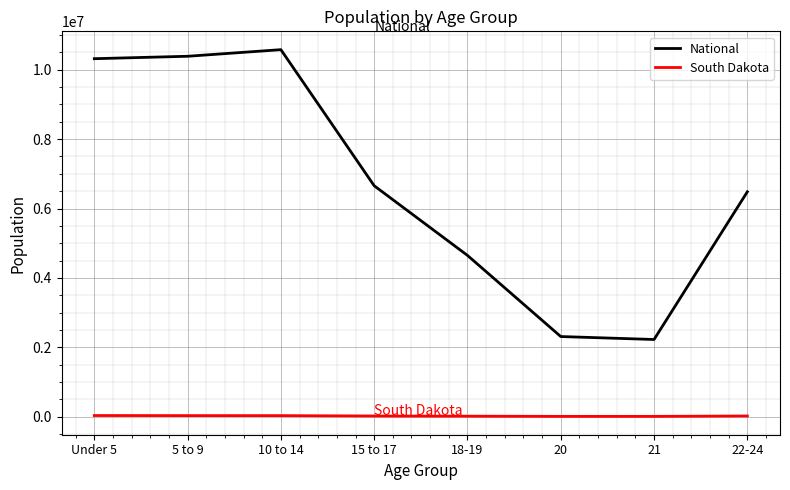

True or false: South Dakota and National intersect in this chart.

False